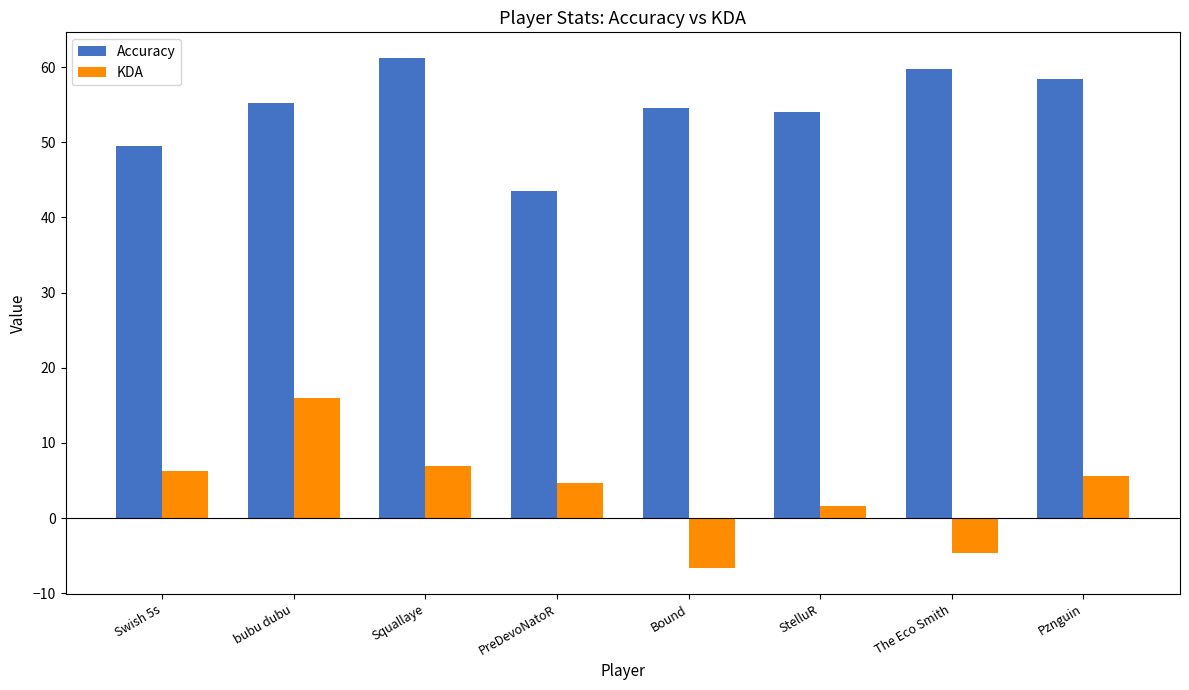

What is the value of the Accuracy bar at the 7th from the left?

59.8